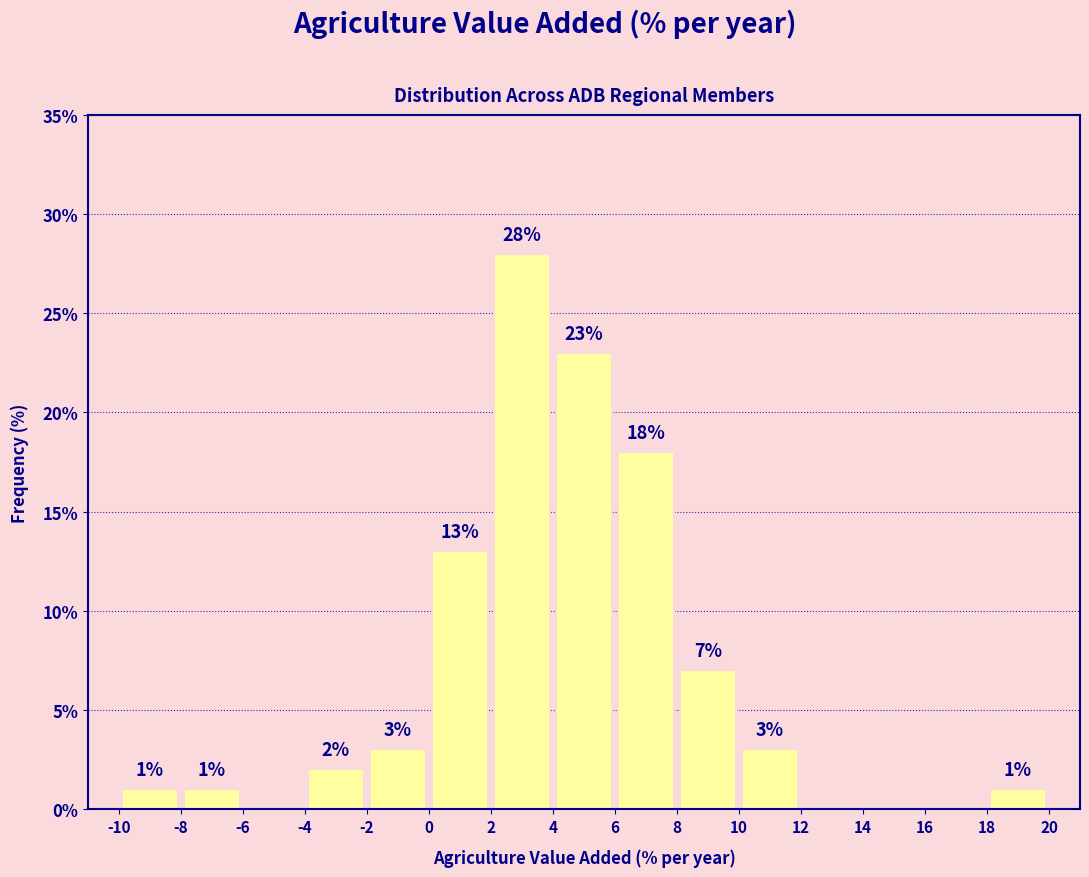

Over which range of the x-axis is the bar tallest?

2 to 4